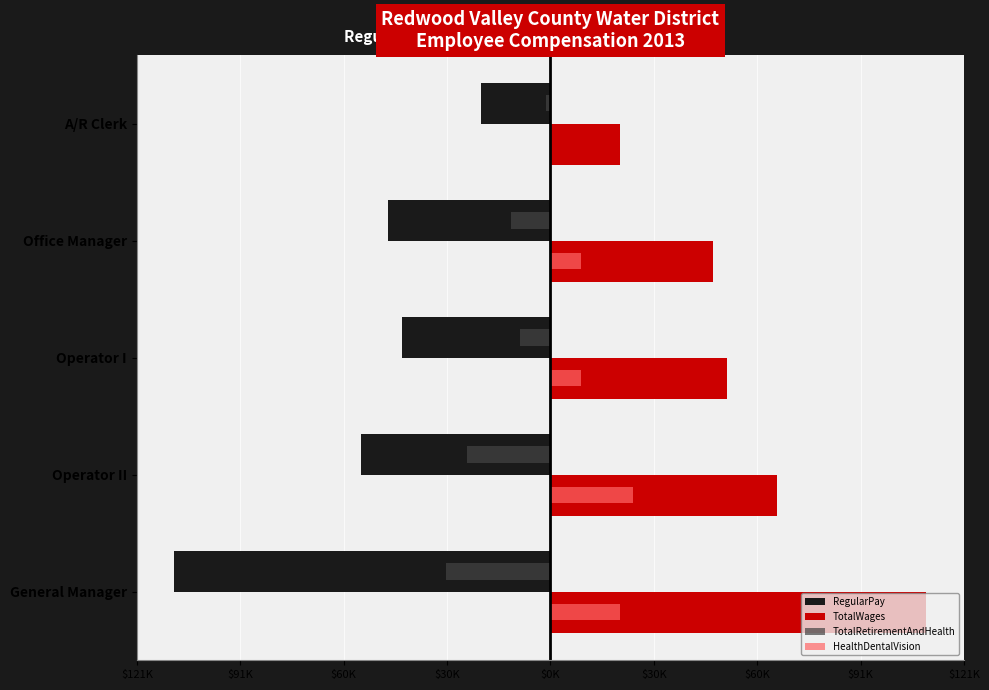

What are all the series names shown in the legend?

RegularPay, TotalWages, TotalRetirementAndHealth, HealthDentalVision